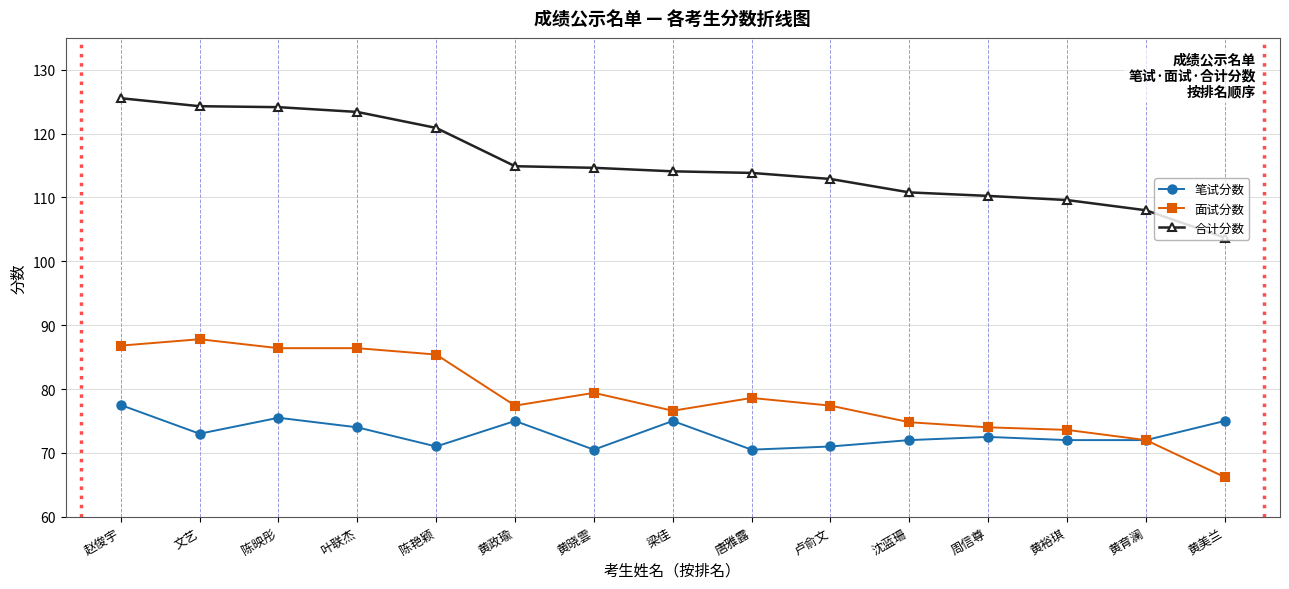

What is the sum of the 笔试分数 values at 卢俞文 and 唐雅露?

141.5